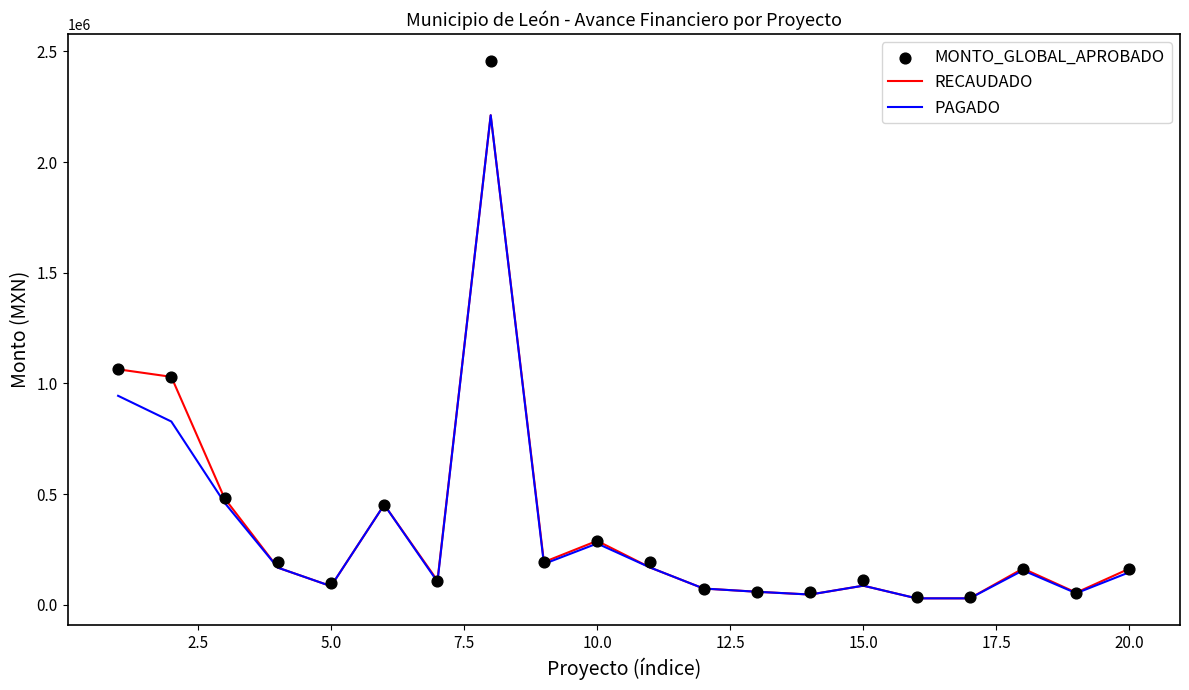

Which series has the largest total across all categories?

MONTO_GLOBAL_APROBADO